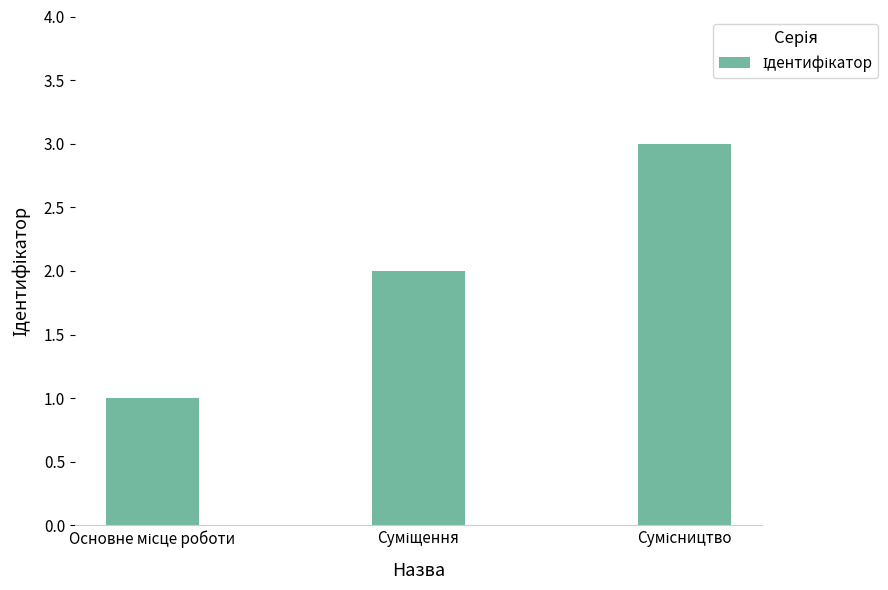

What is the sum of all values?

6